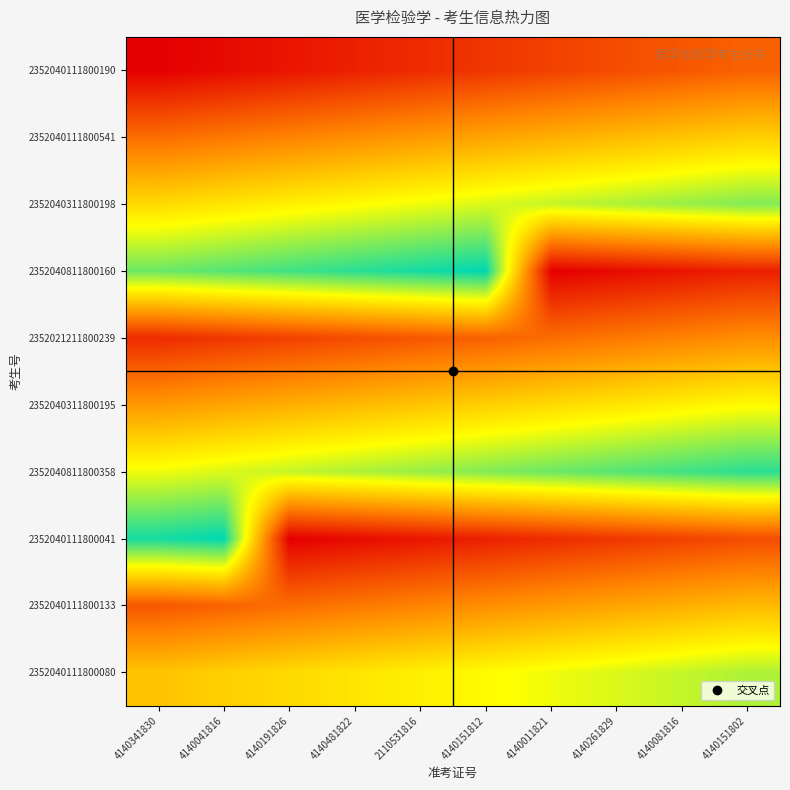

At which category does the chart reach its peak across all series?

4140151812